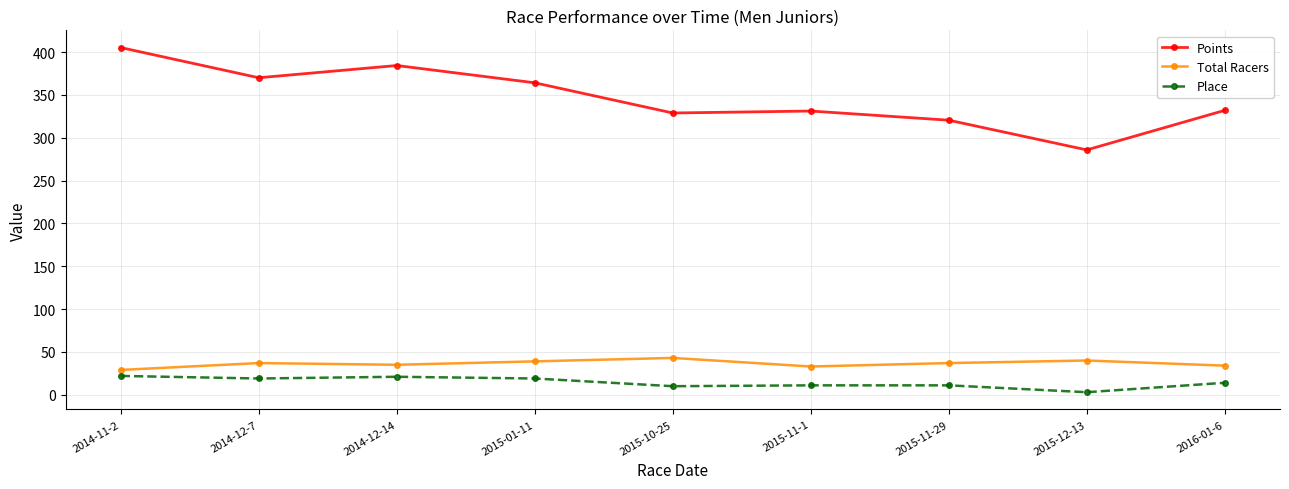

What is the difference between the maximum and second lowest values in the Place series?

12.0